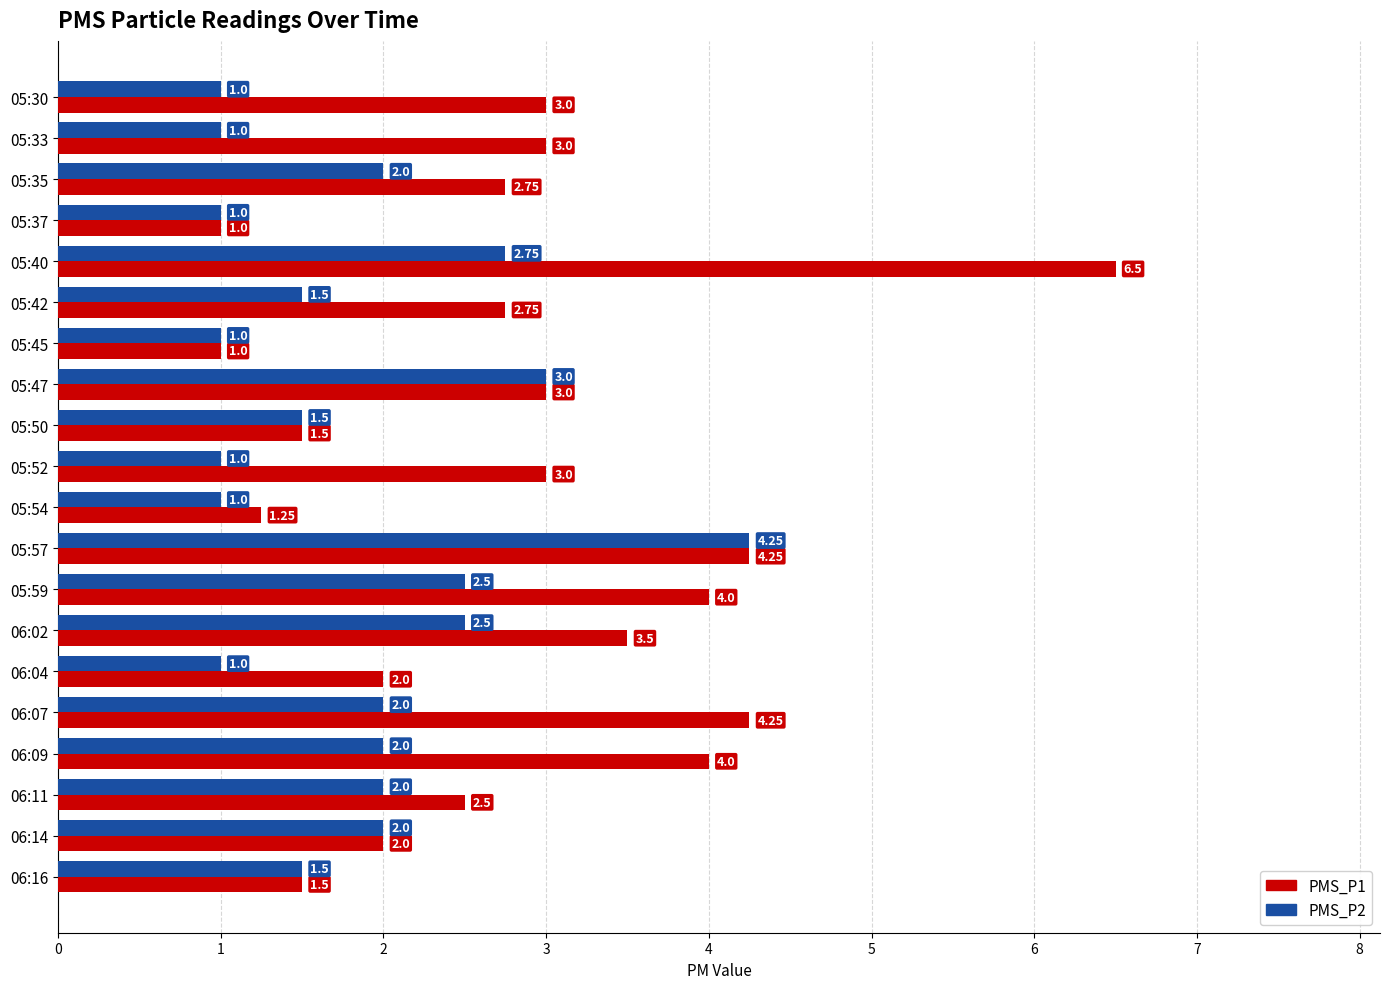

How many PMS_P2 values are between 1 and 2?

15